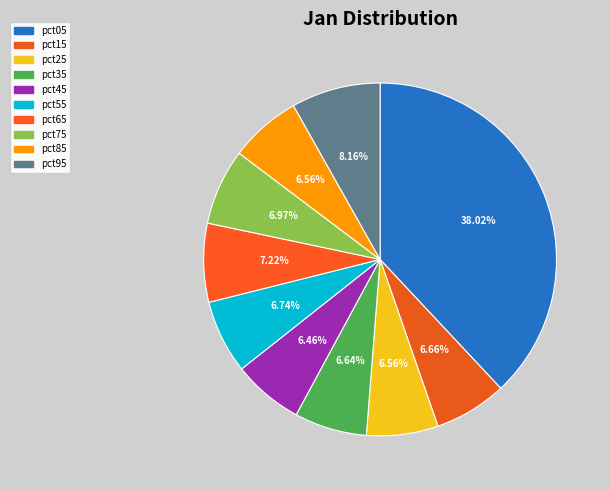

To the nearest percent, what is the combined percentage of pct65 and pct55?

14%